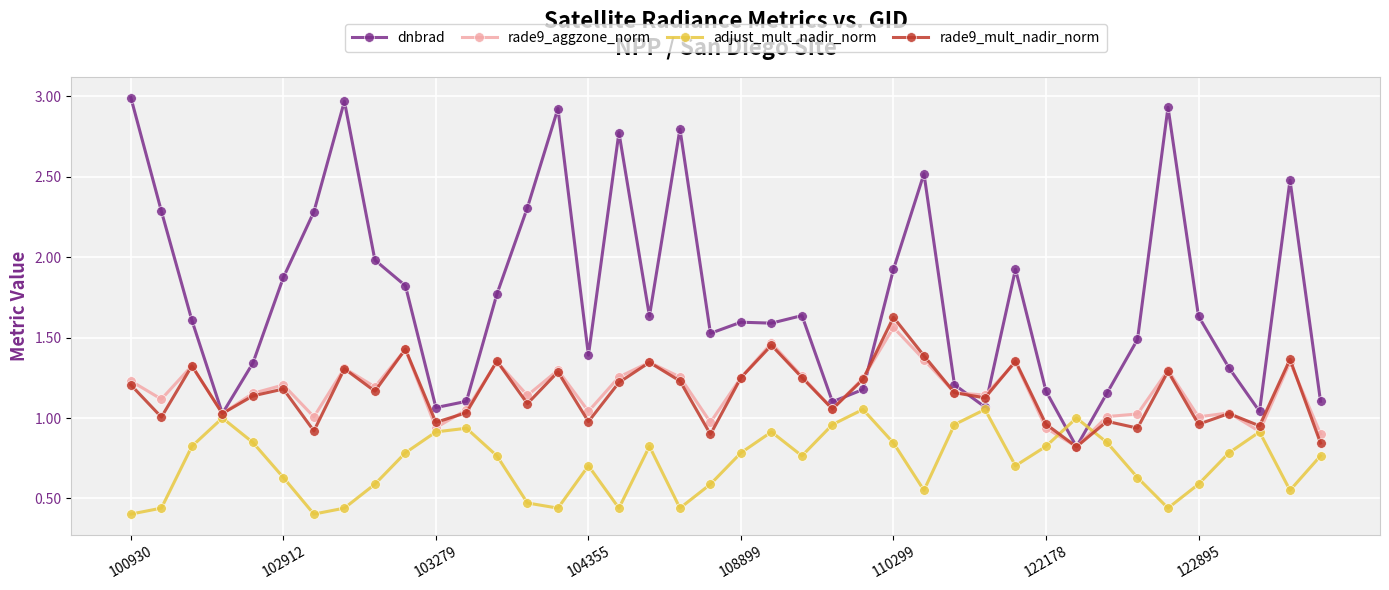

Which series has the largest total across all categories?

dnbrad